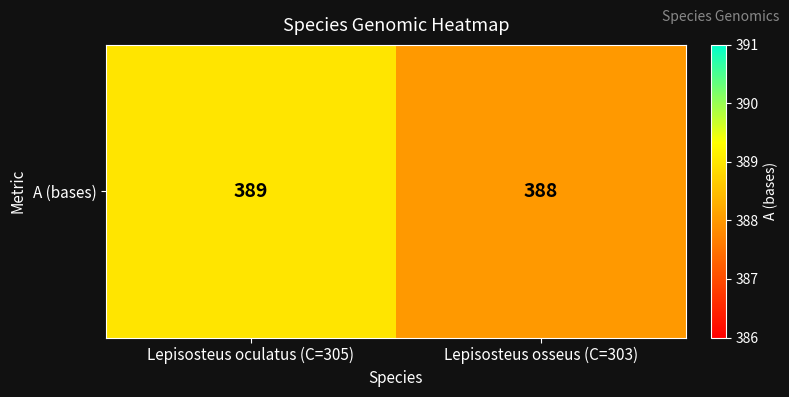

Rank the categories by value from highest to lowest.

Lepisosteus oculatus (C=305), Lepisosteus osseus (C=303)